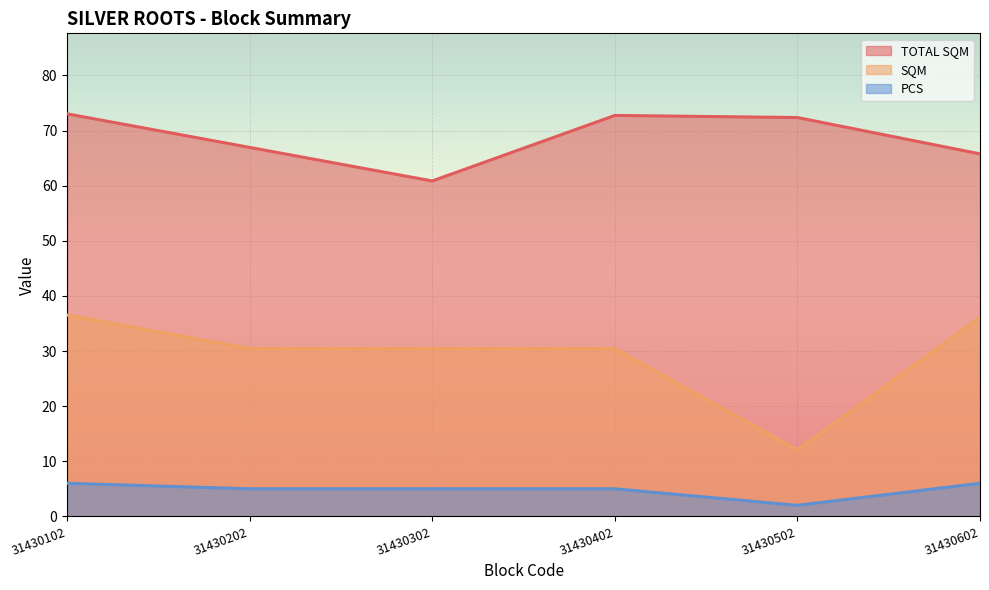

What is the total value across all series at 31430602?

107.9